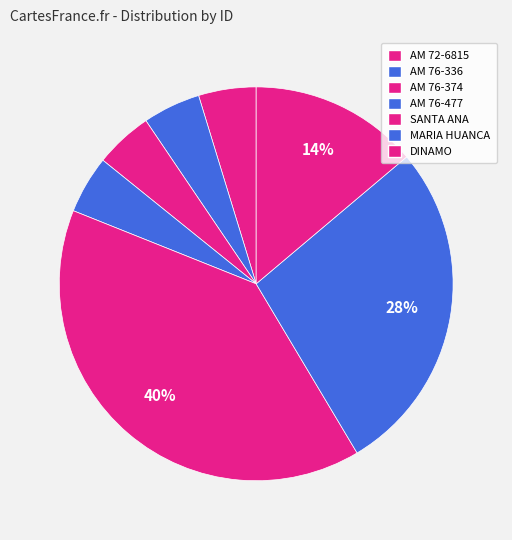

Is it true that AM 76-336 is 5% of the pie?

True